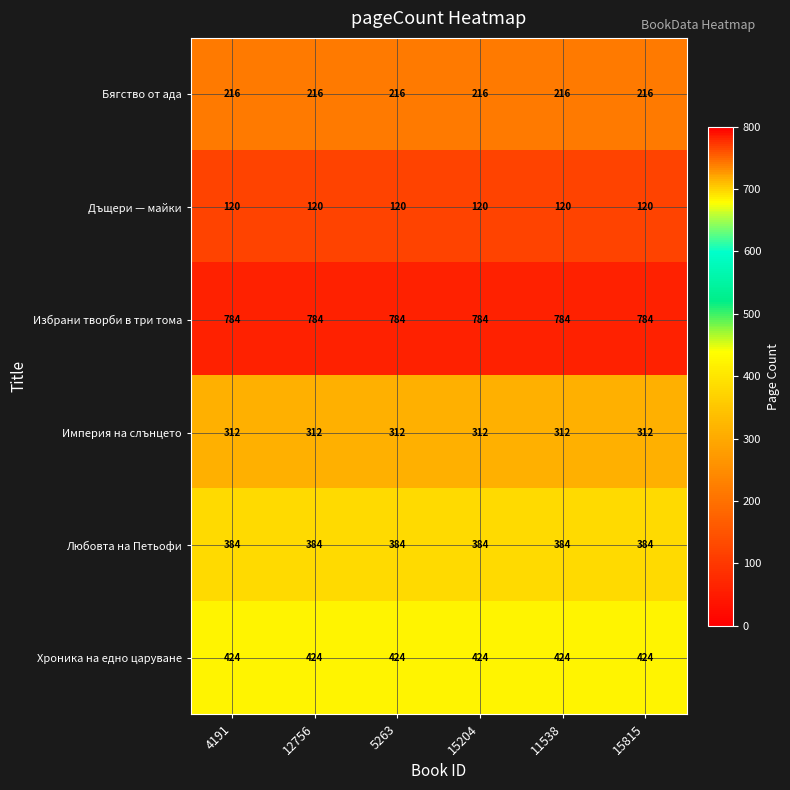

What is the spread (max minus min) of values at 12756?

664